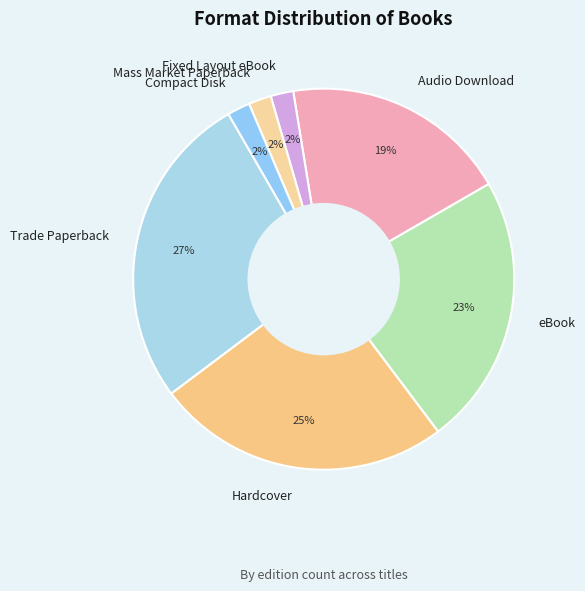

Which has a higher value, Fixed Layout eBook or Trade Paperback?

Trade Paperback